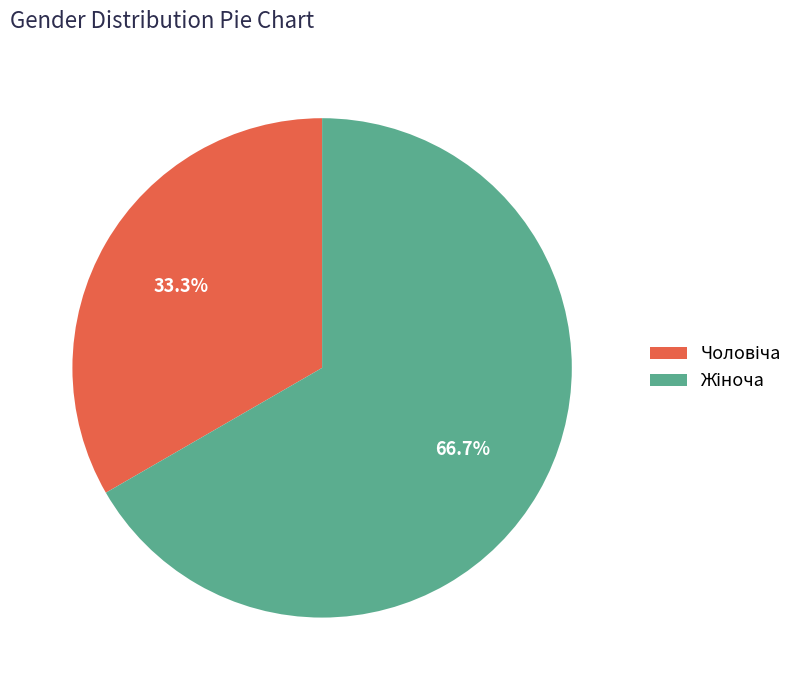

Is there a majority slice in this chart?

Yes